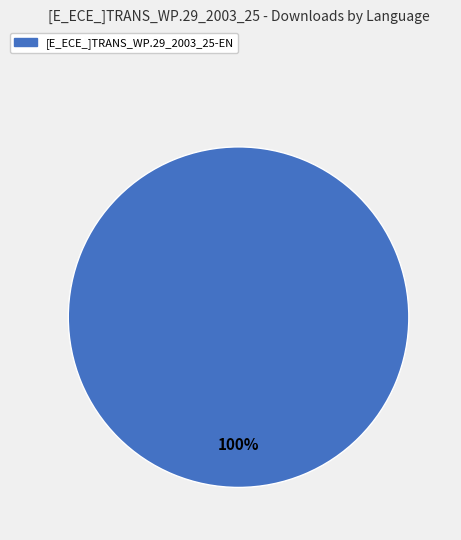

Is there any slice that represents more than half of the pie?

Yes